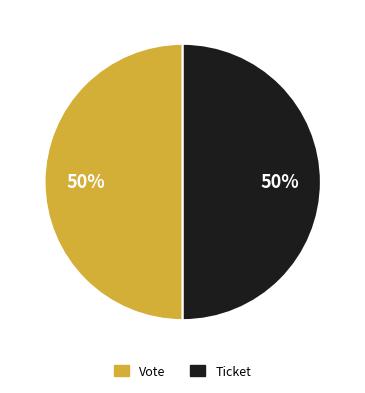

To the nearest percent, what is the average slice percentage?

50%